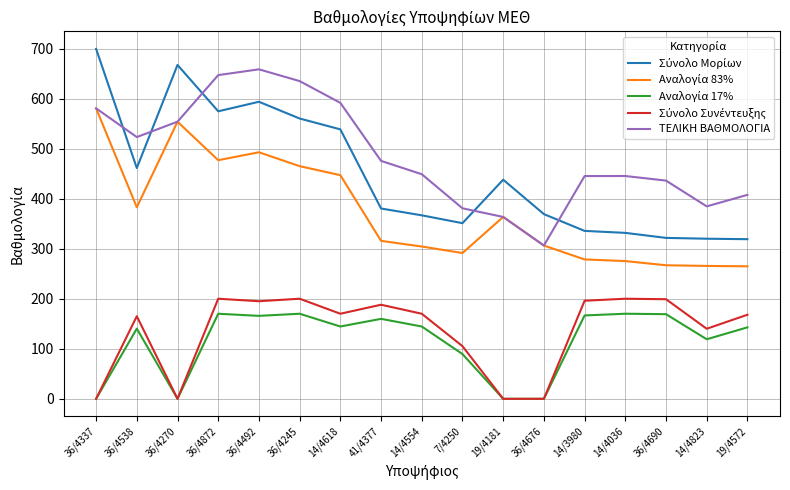

Is it true that ΤΕΛΙΚΗ ΒΑΘΜΟΛΟΓΙΑ equals 523.0 at 36/4538?

True